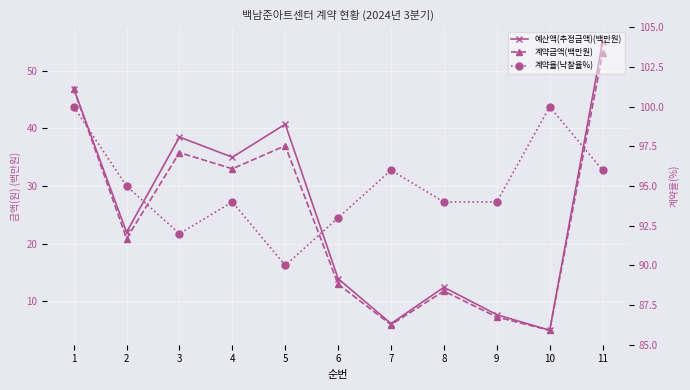

At which category does the chart reach its peak across all series?

1